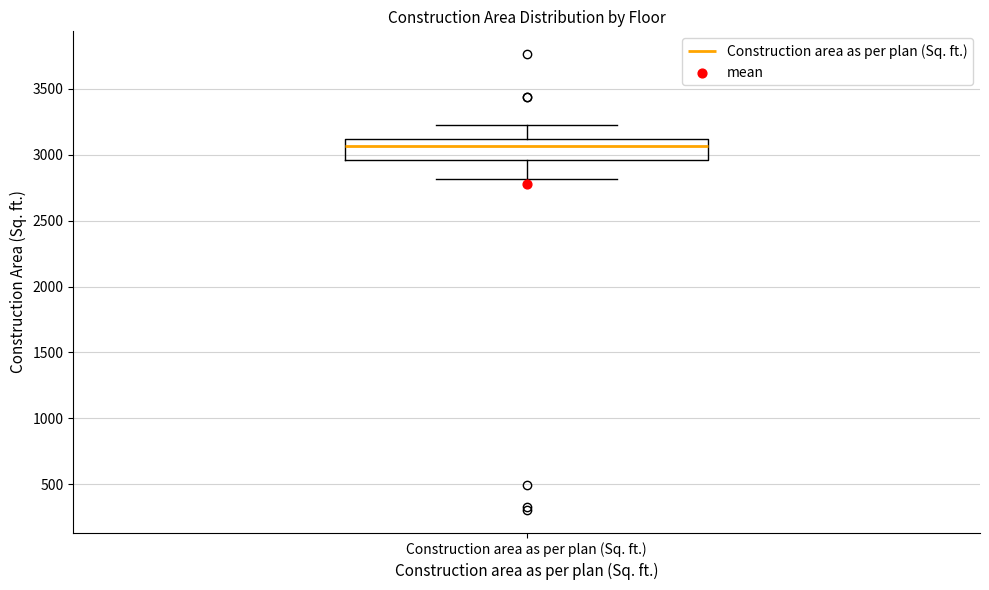

Read this box plot against the y-axis: the position of the median line, the range covered by the box, and the ends of both whiskers. The values are not printed on the chart, so give them approximately, as read against the axis.

median 3050, box 2950 to 3100, whiskers 2800 to 3250